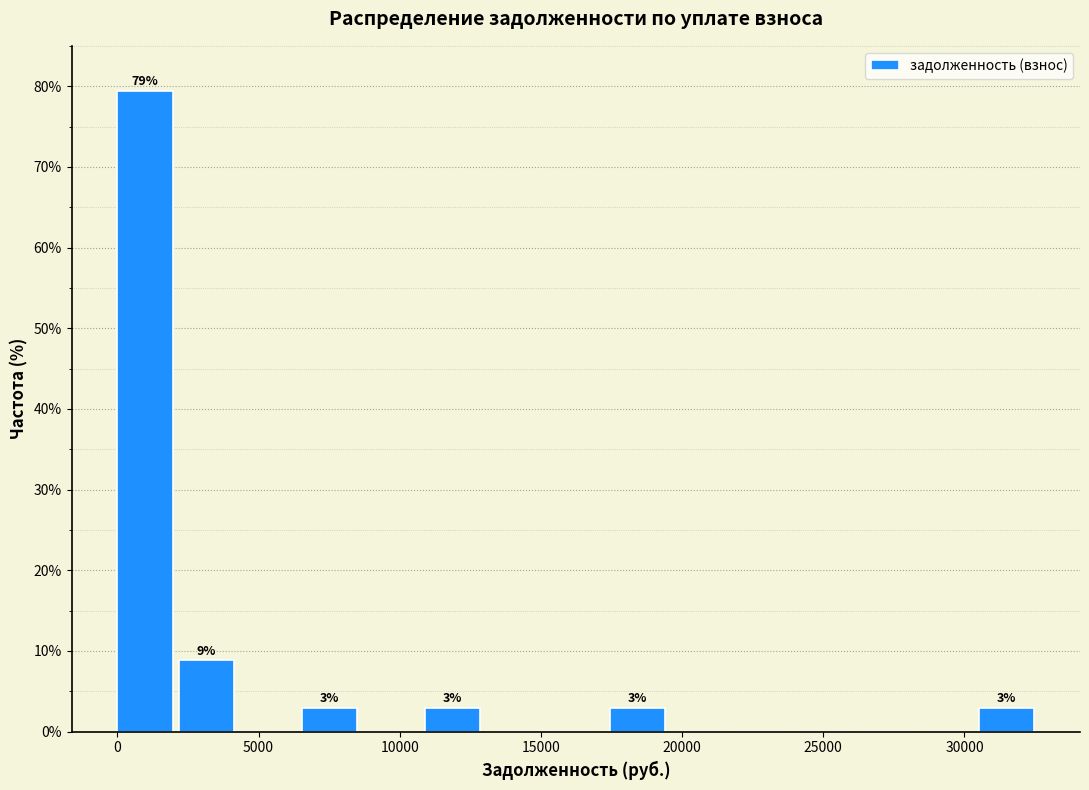

Which range on the x-axis has the tallest bar?

0 to 2000